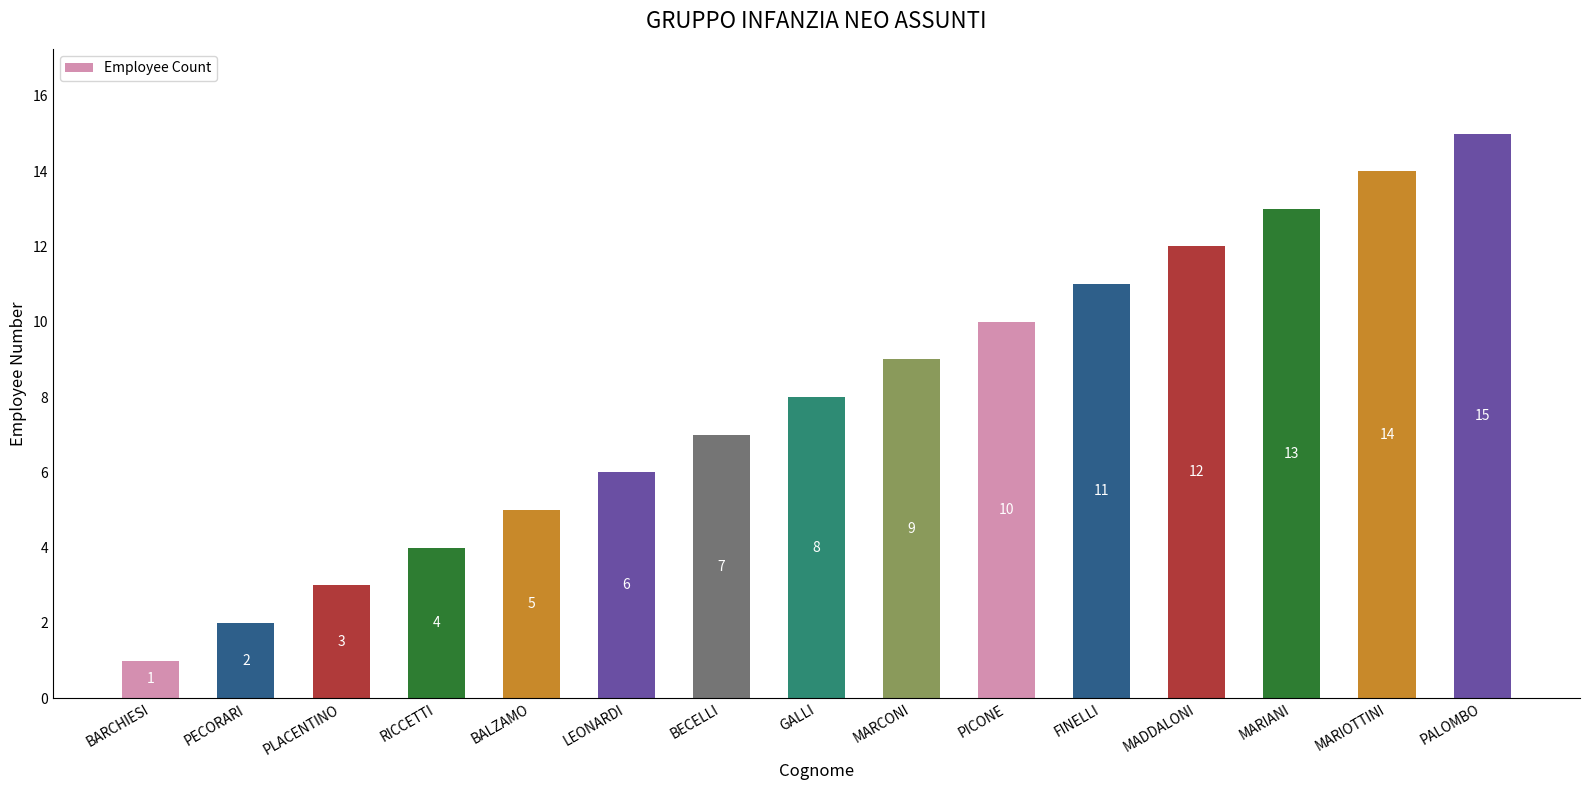

Is it true that the value at BARCHIESI is 1?

True